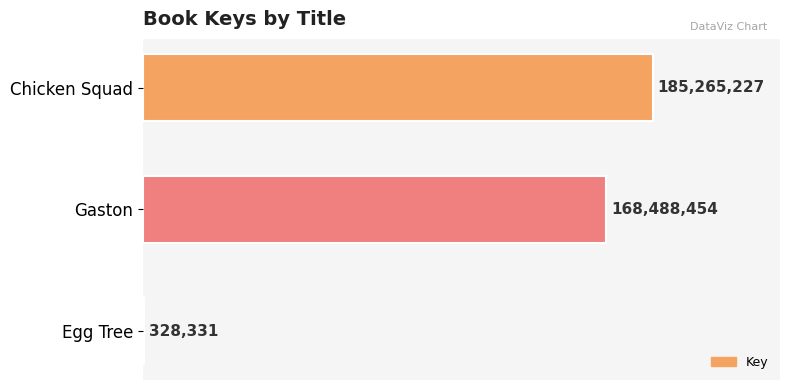

What is the difference between the maximum and minimum values?

184936896